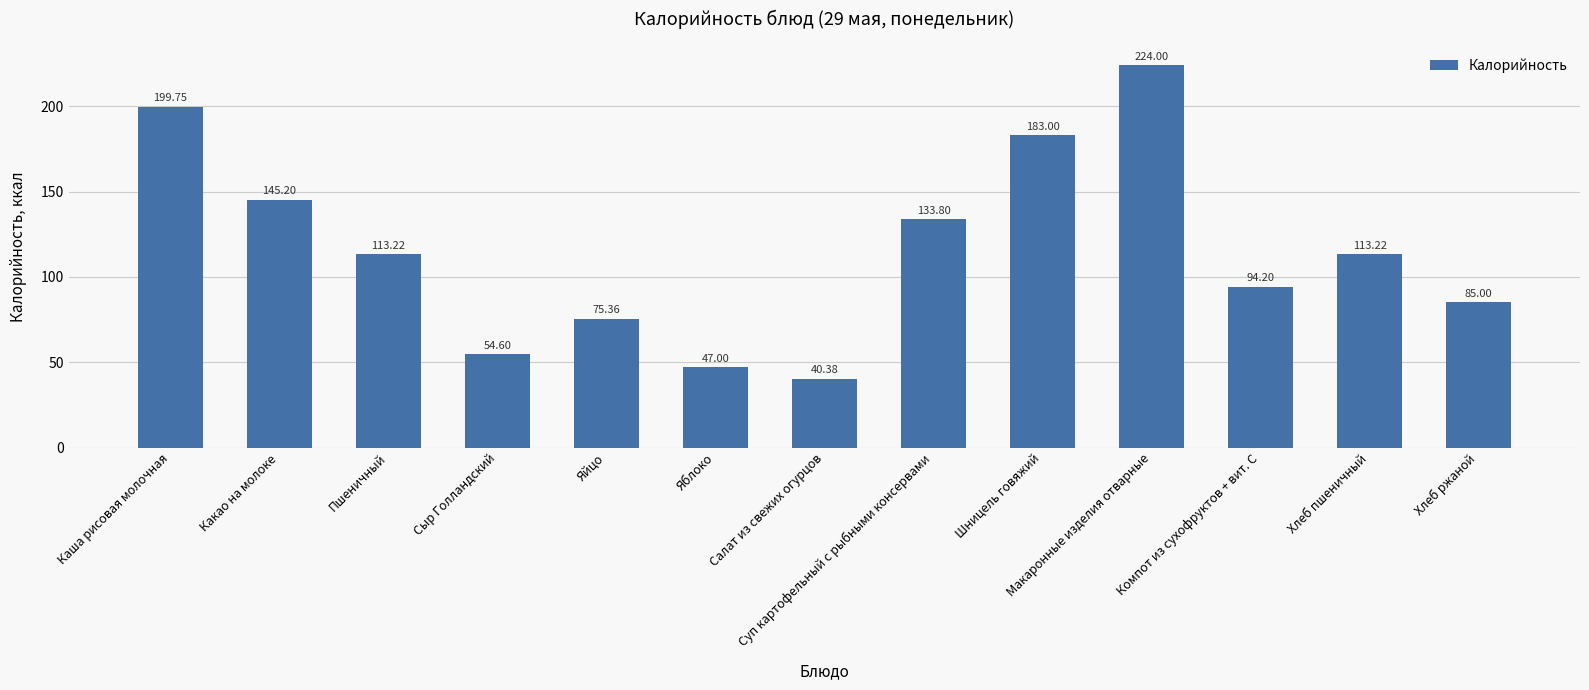

What is the value of the 13th bar from the left?

85.0